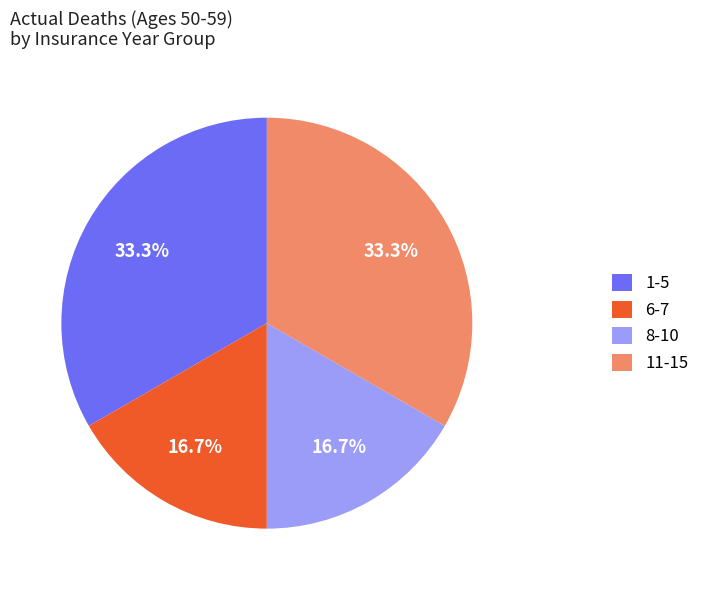

Is it true that 1-5 is 3% of the pie?

False